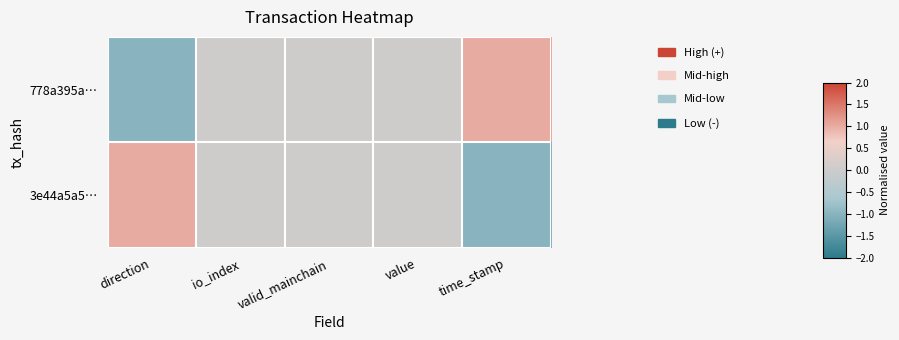

At how many categories does at least one series exceed 0?

2